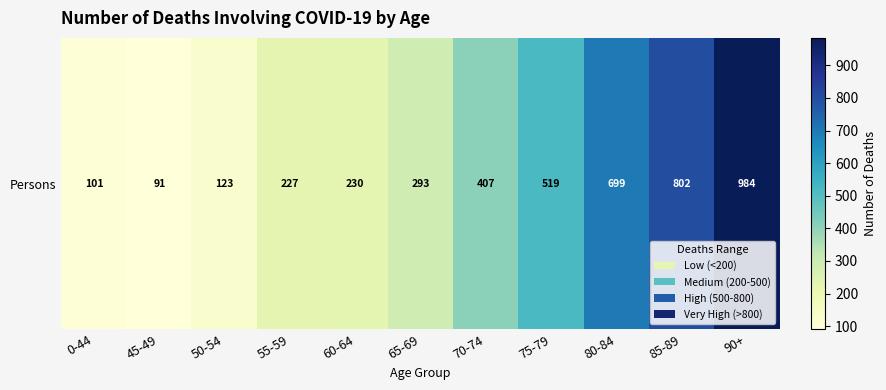

What is the sum of all values?

4476